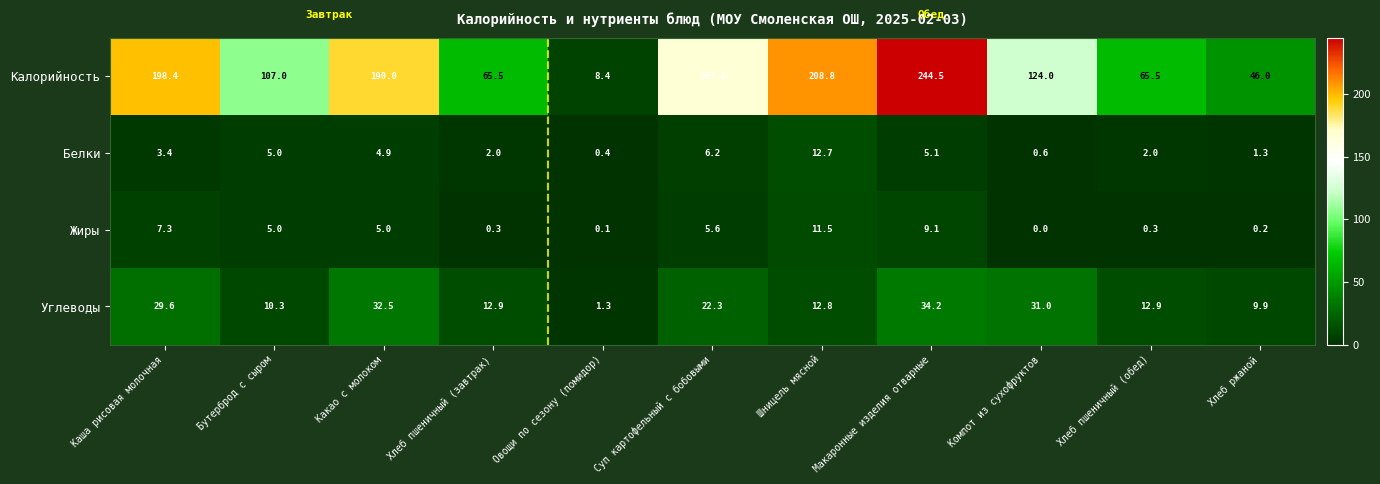

Rank the series at Хлеб ржаной from lowest to highest value.

Жиры, Белки, Углеводы, Калорийность